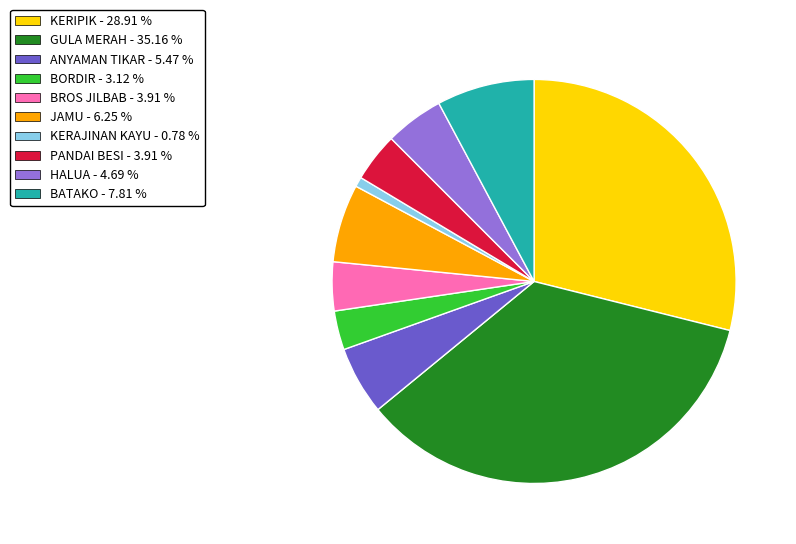

Is it true that BROS JILBAB is 4% of the pie?

True